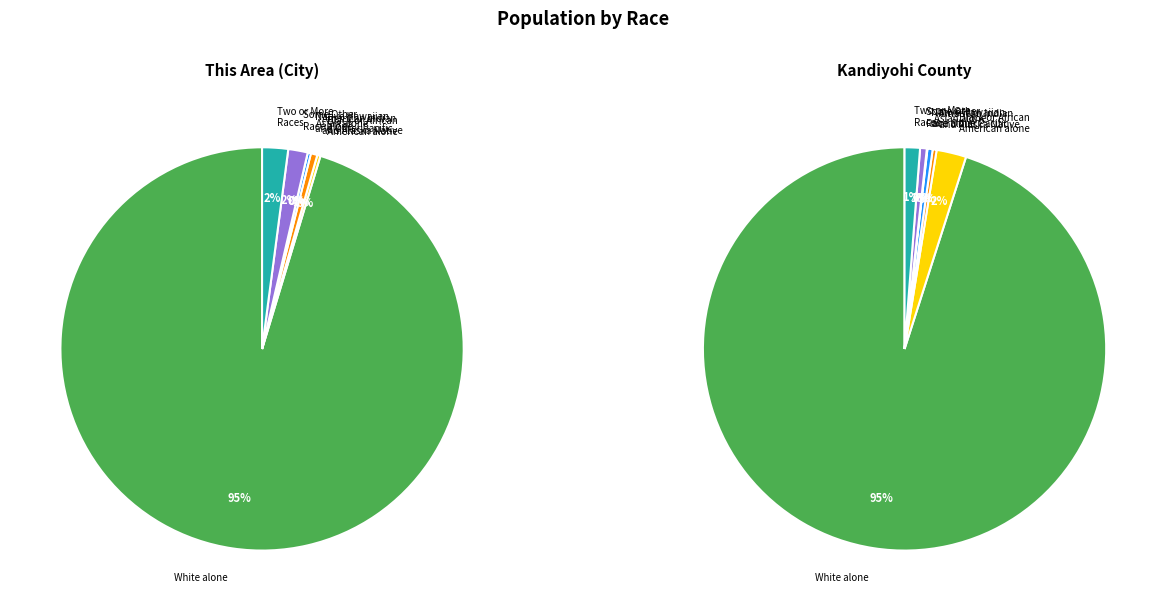

Is it true that Some Other Race alone is 11% of the pie?

False